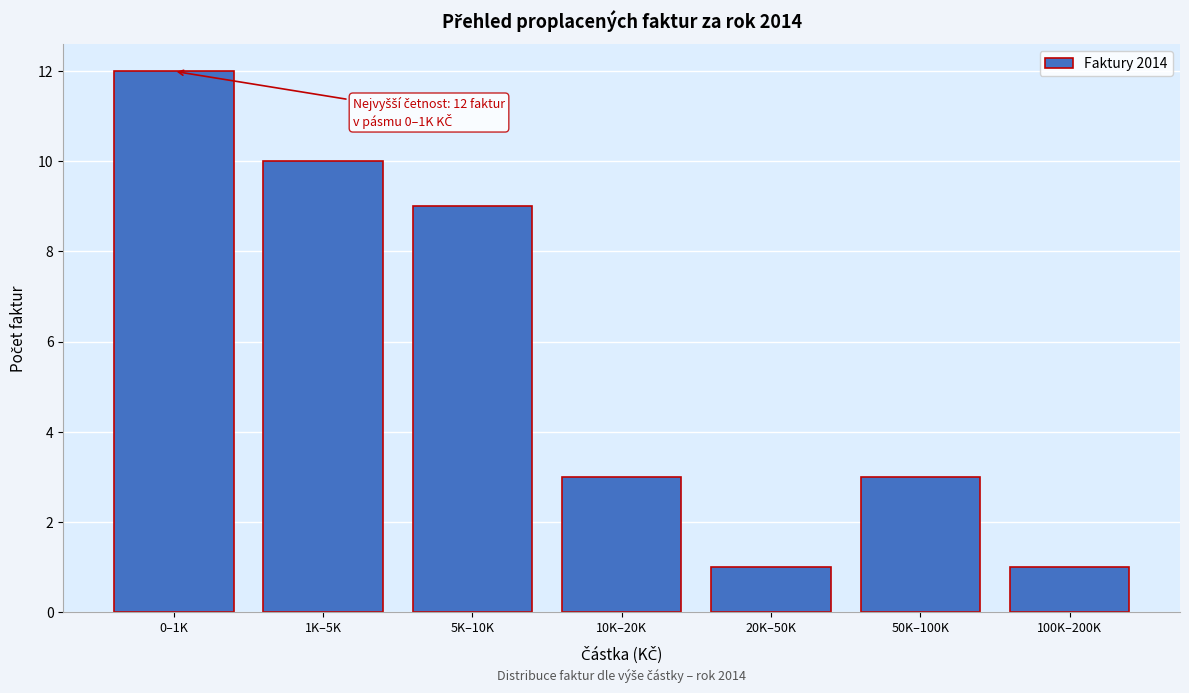

Reading left to right, extract all data points from this chart.

0–1K=12	1K–5K=10	5K–10K=9	10K–20K=3	20K–50K=1	50K–100K=3	100K–200K=1